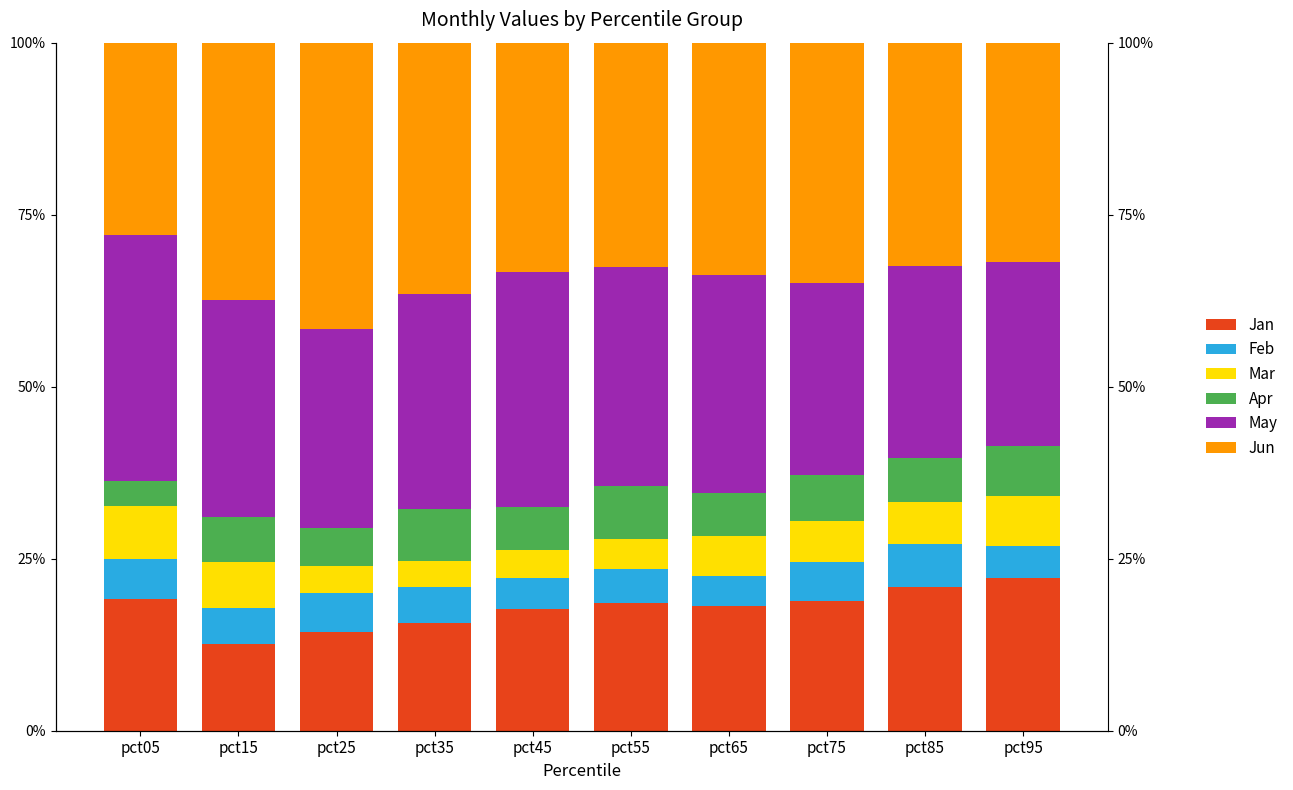

What is the value of the Jan bar at the 4th from the left?

0.2